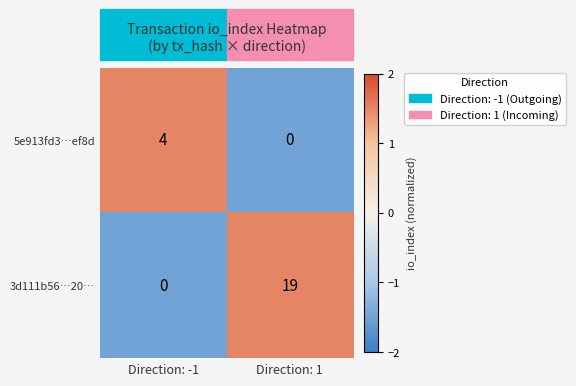

At which label does 5e913fd3…ef8d reach its minimum?

Direction: 1